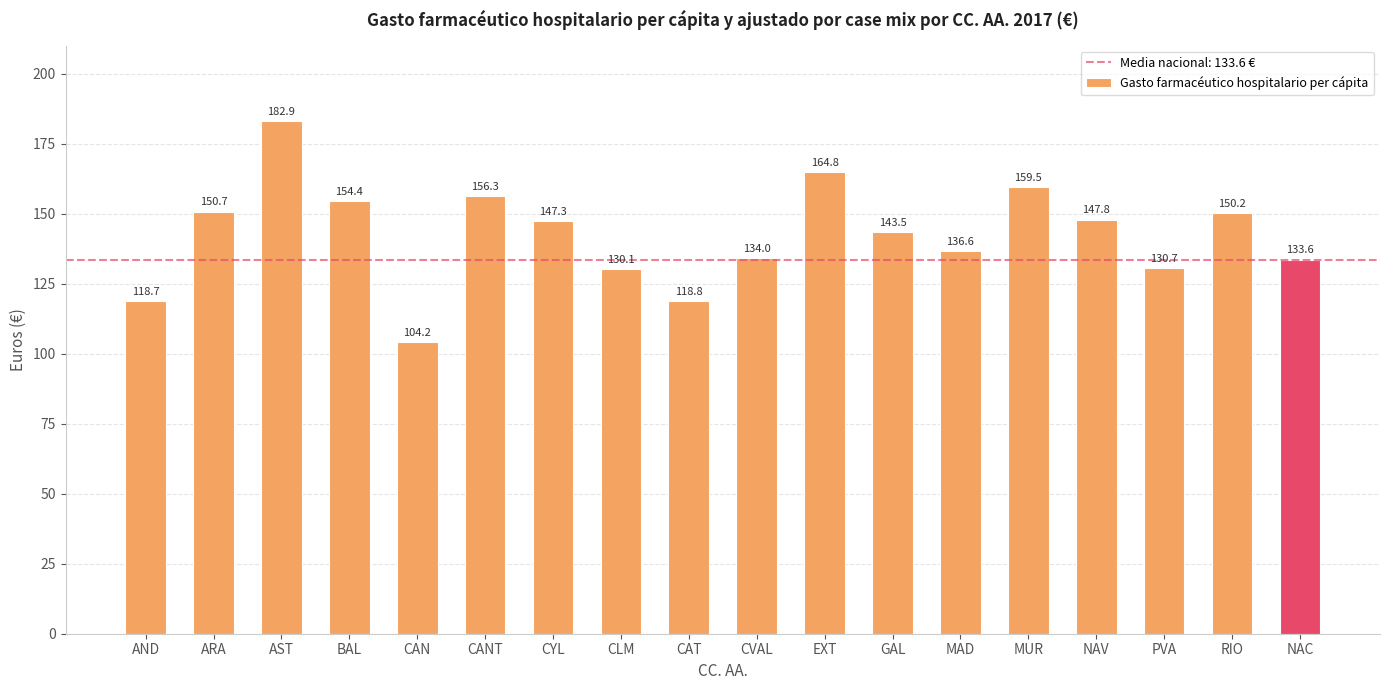

Read the value at EXT.

164.8